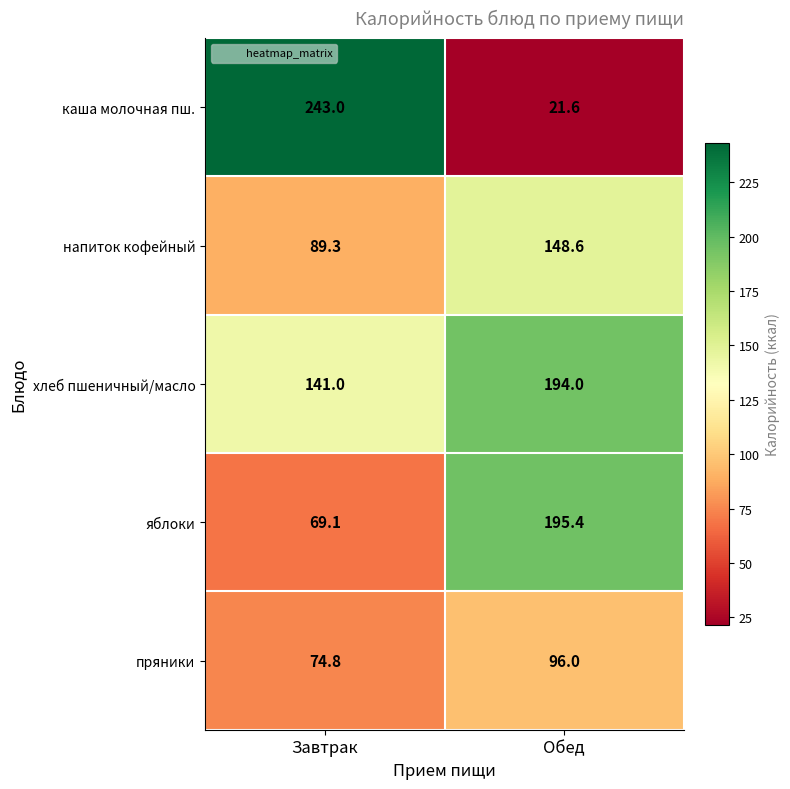

What value does the напиток кофейный series have at Завтрак?

89.3